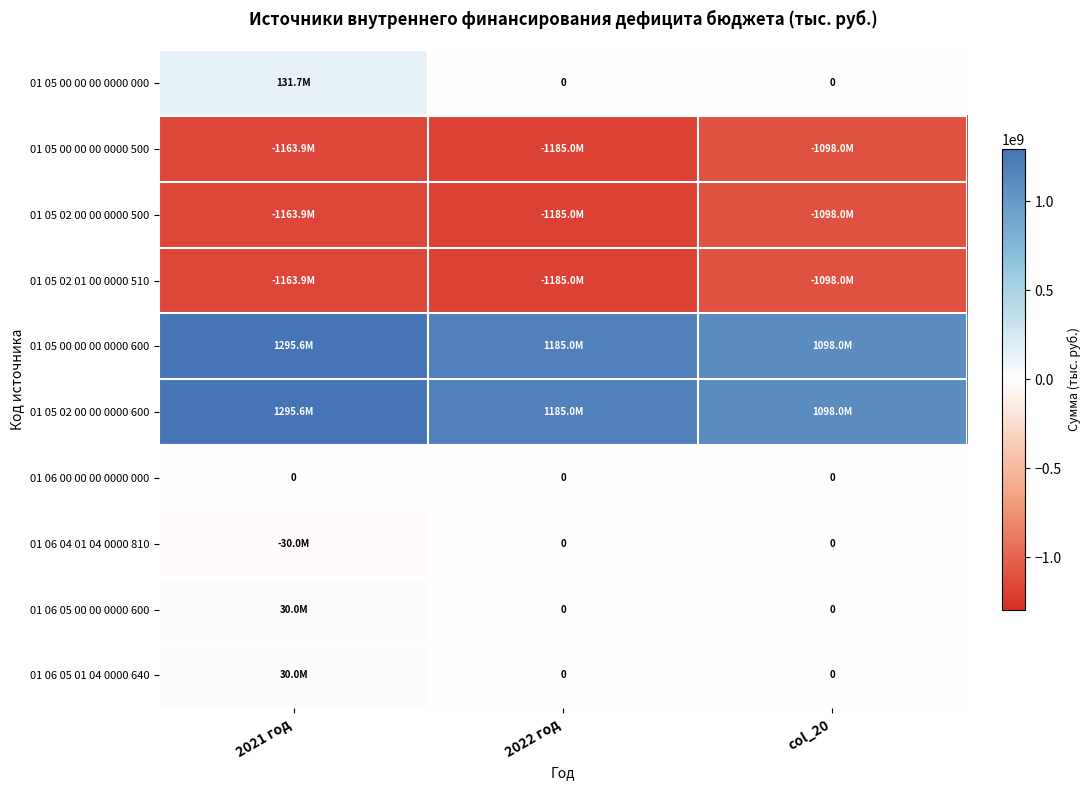

The 01 06 00 00 00 0000 000 series shows 0.0 at col_20. True or false?

True